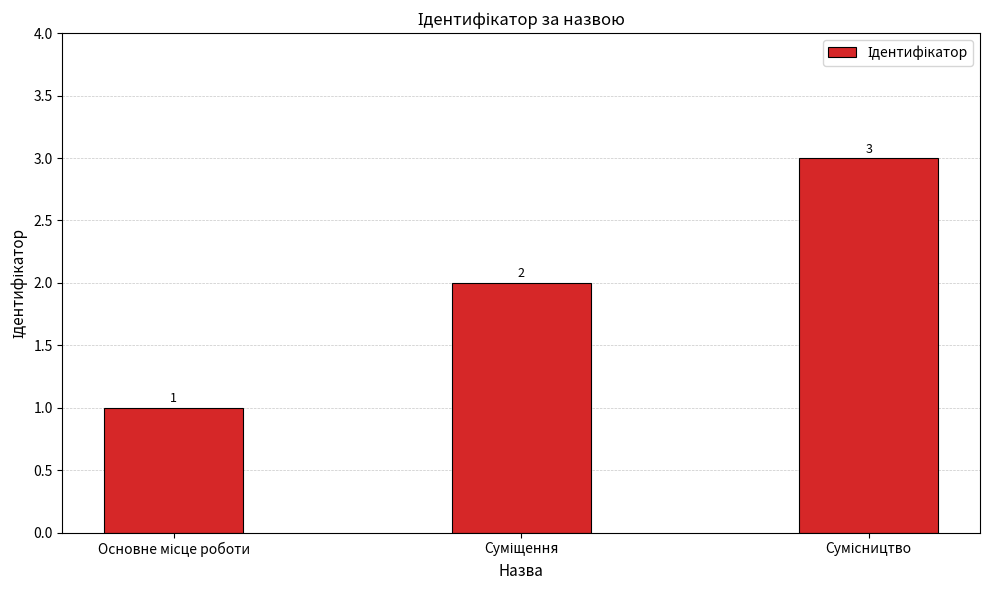

What is the maximum value shown in the chart?

3